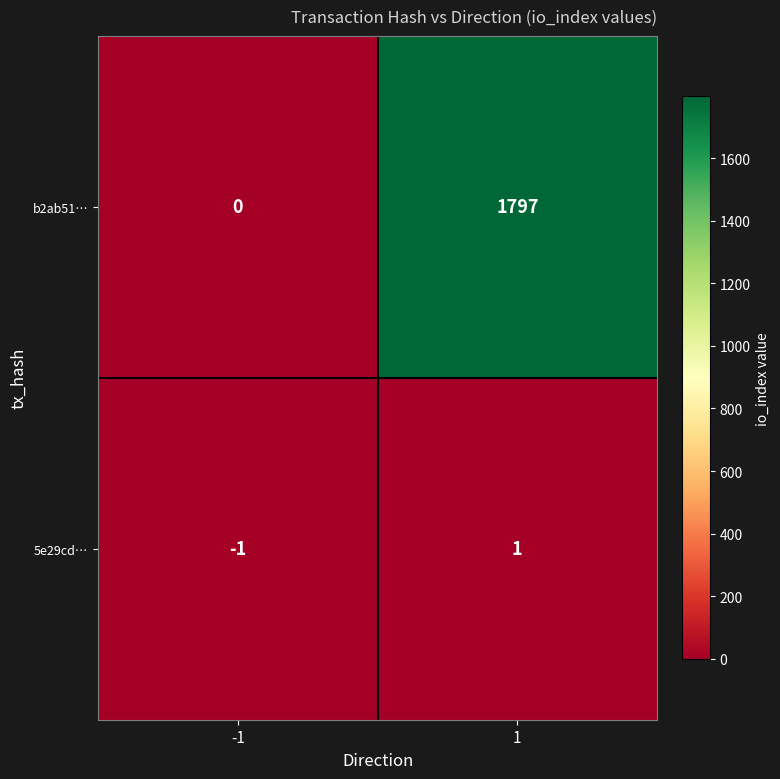

True or false: b2ab51… has a value of 2593 at 1.

False